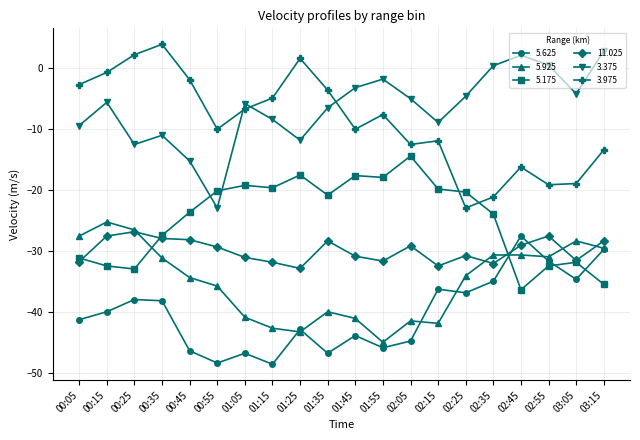

Which series ends up on top after the final intersection of 3.375 and 5.175?

3.375